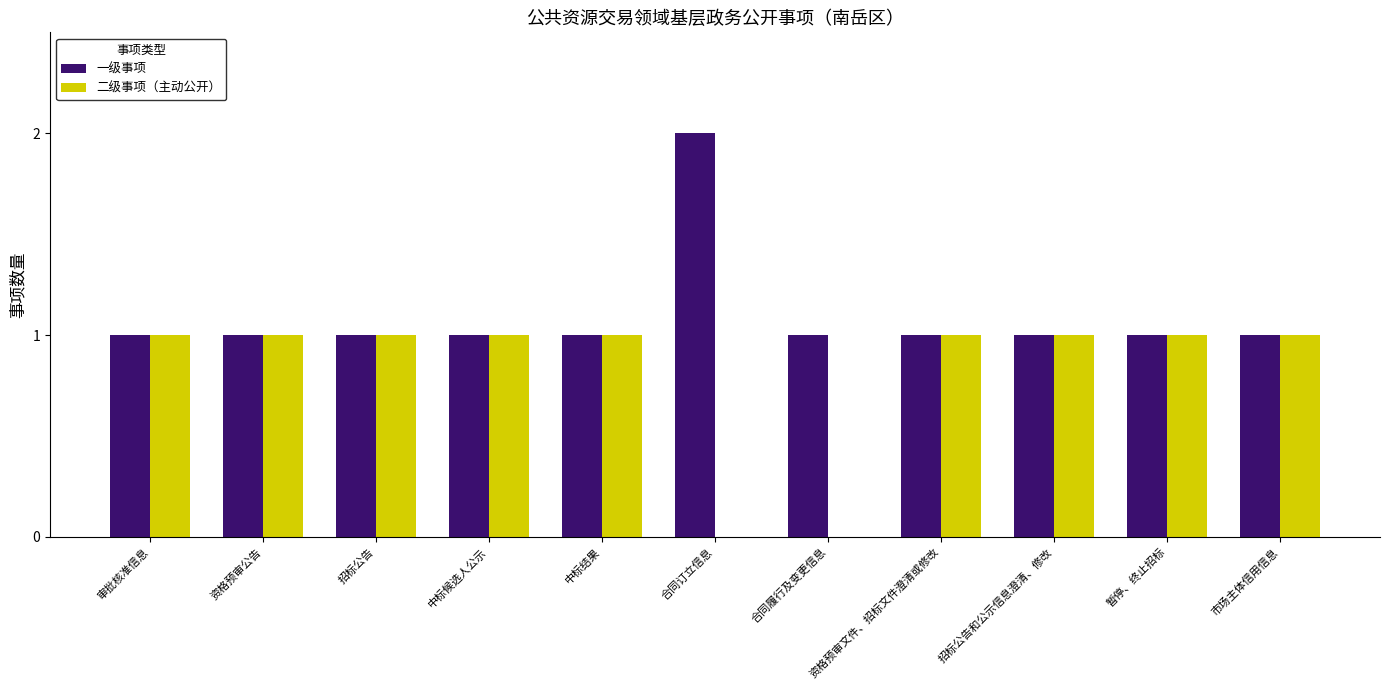

What is the average value of the 一级事项 series?

1